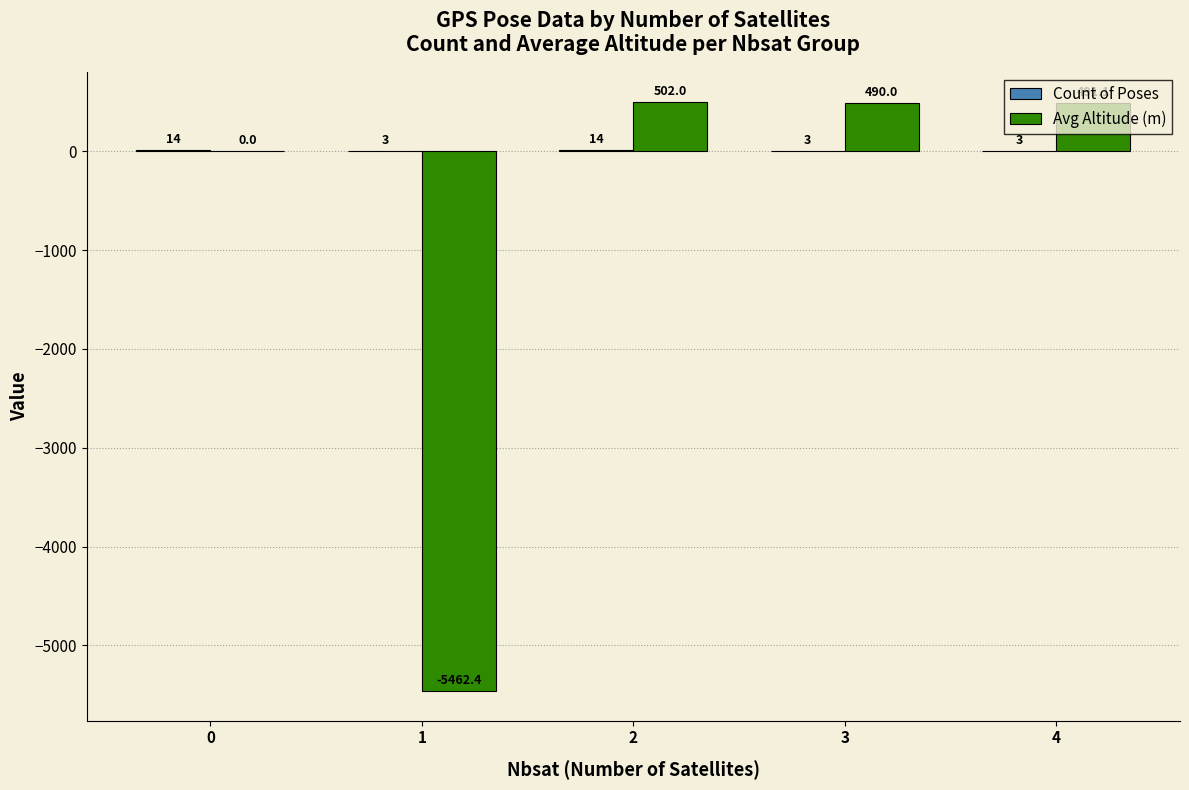

The Avg Altitude (m) series shows -3924.3 at 0. True or false?

False